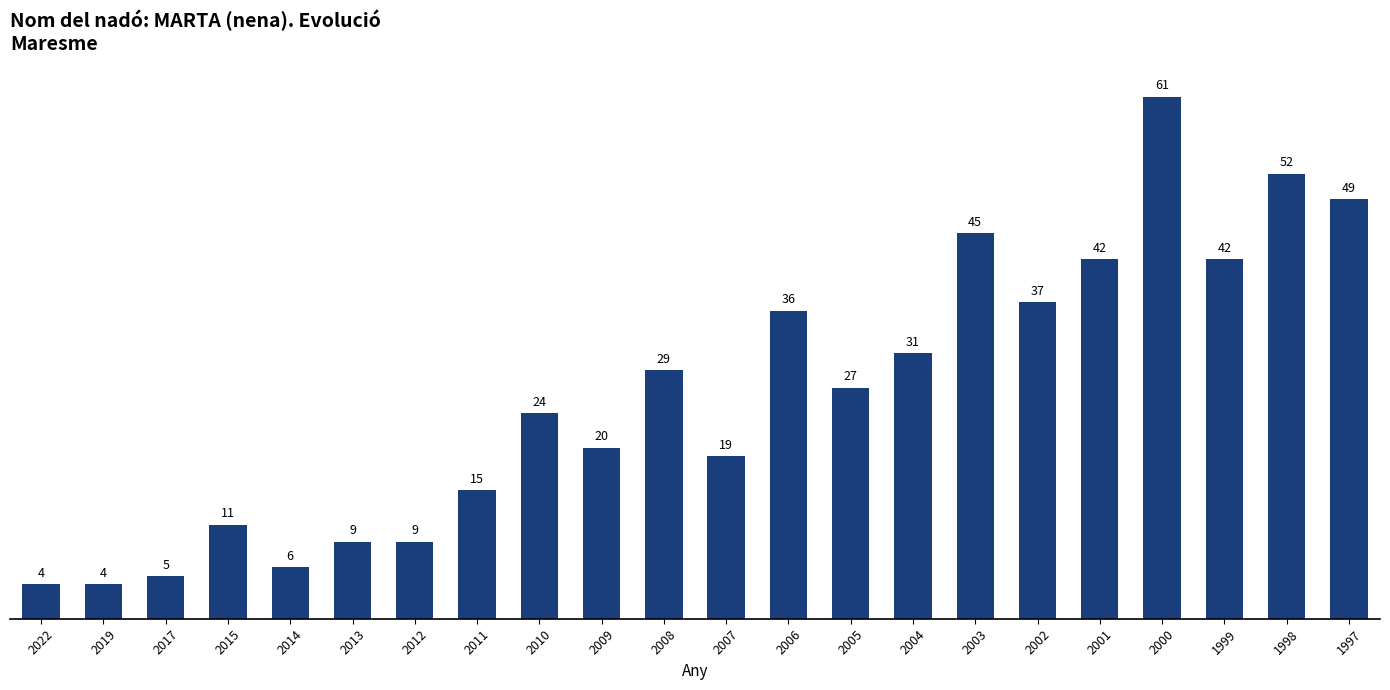

How many bars are there in total?

22